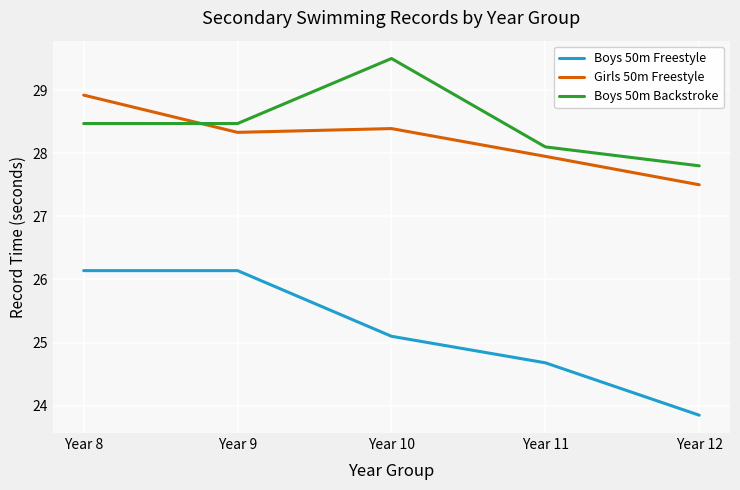

Between Year 11 and Year 12, which series saw the biggest shift?

Boys 50m Freestyle